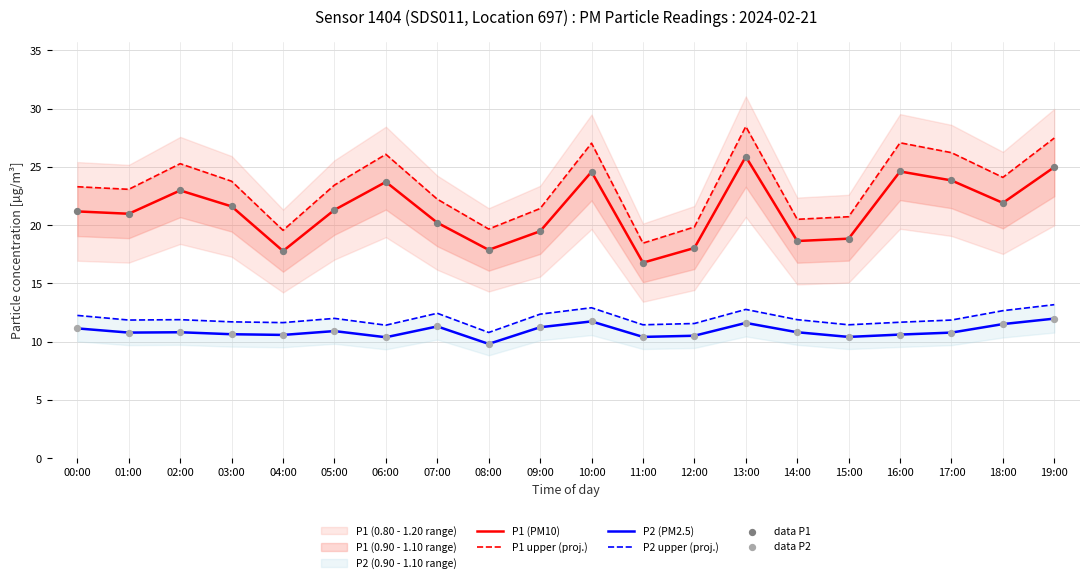

At which category is the sum across all series the highest?

13:00